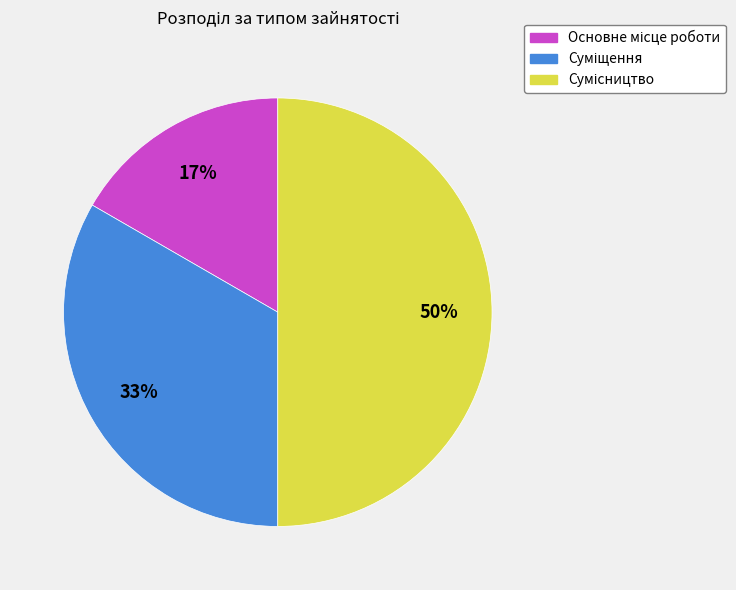

To the nearest percent, what is the difference between the largest and smallest slice percentages?

33%